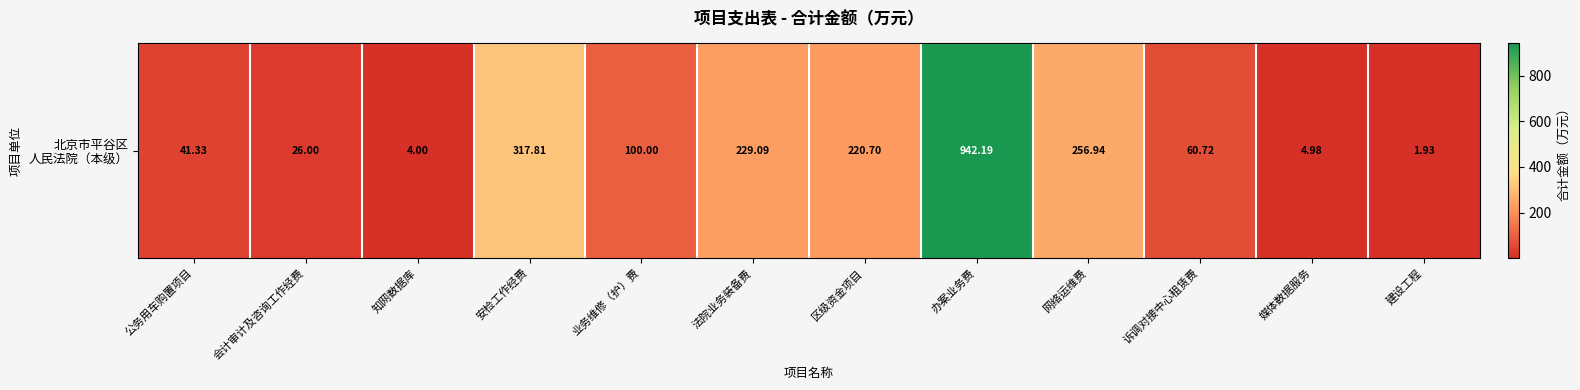

Which label corresponds to the largest value in the chart?

办案业务费